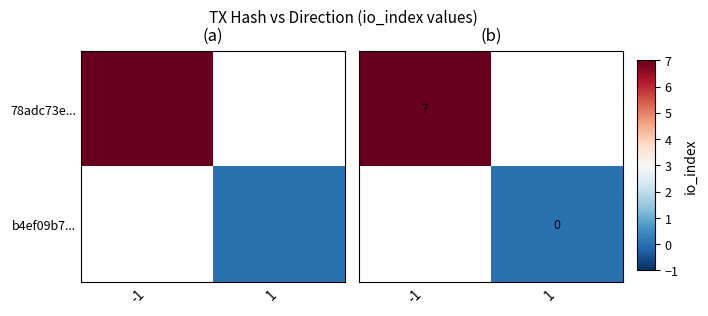

Count the number of categories in the chart.

2